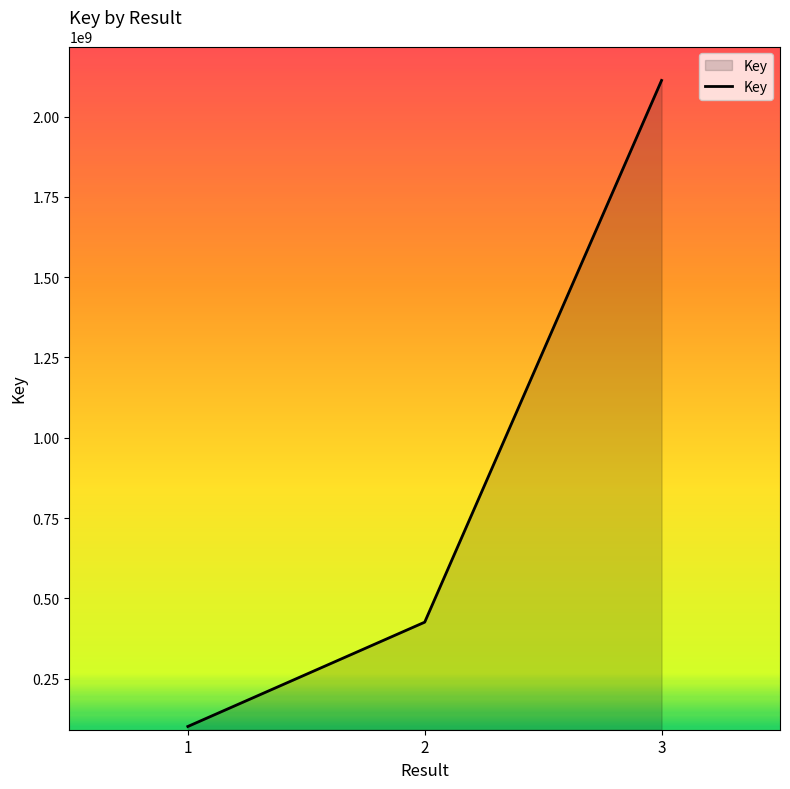

What is the sum of all values?

2639406752